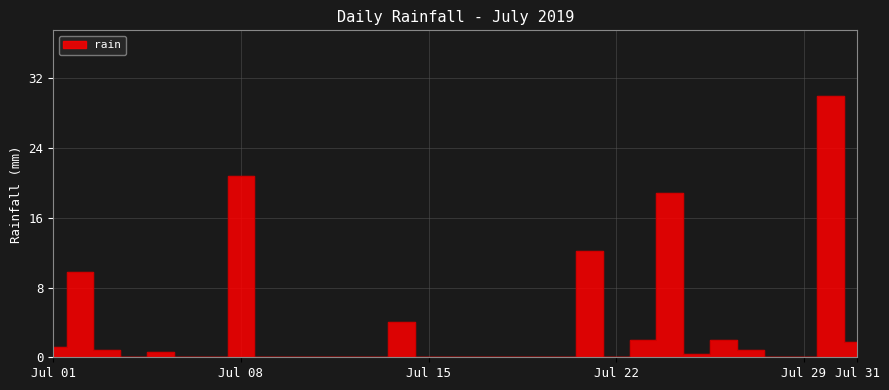

True or false: there are more than 0 points higher than both neighbors.

True